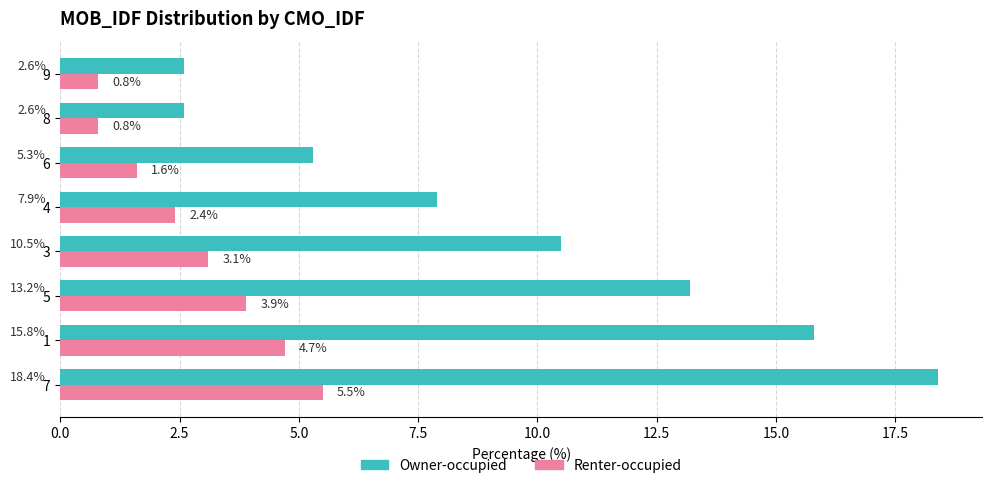

What are all the series names shown in the legend?

Owner-occupied, Renter-occupied